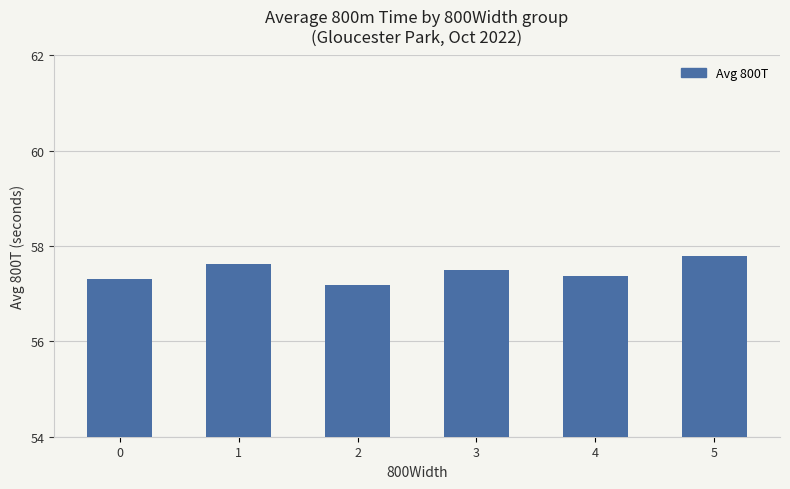

Which has a higher value, 3 or 1?

1